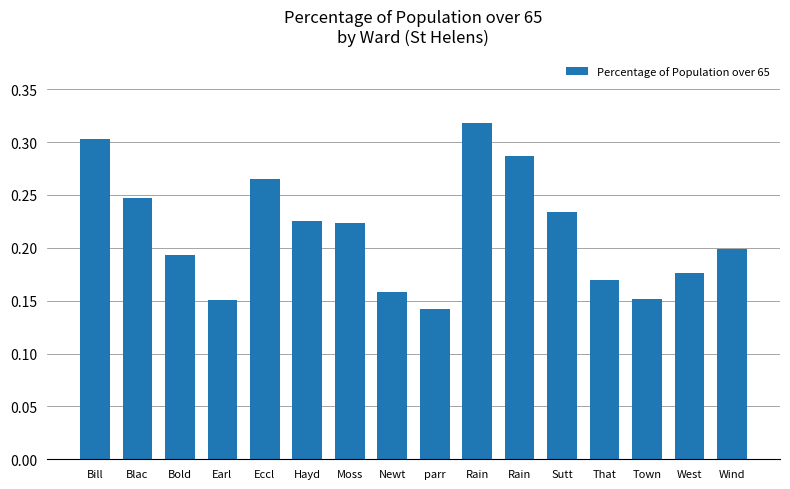

How many bars are there in total?

16